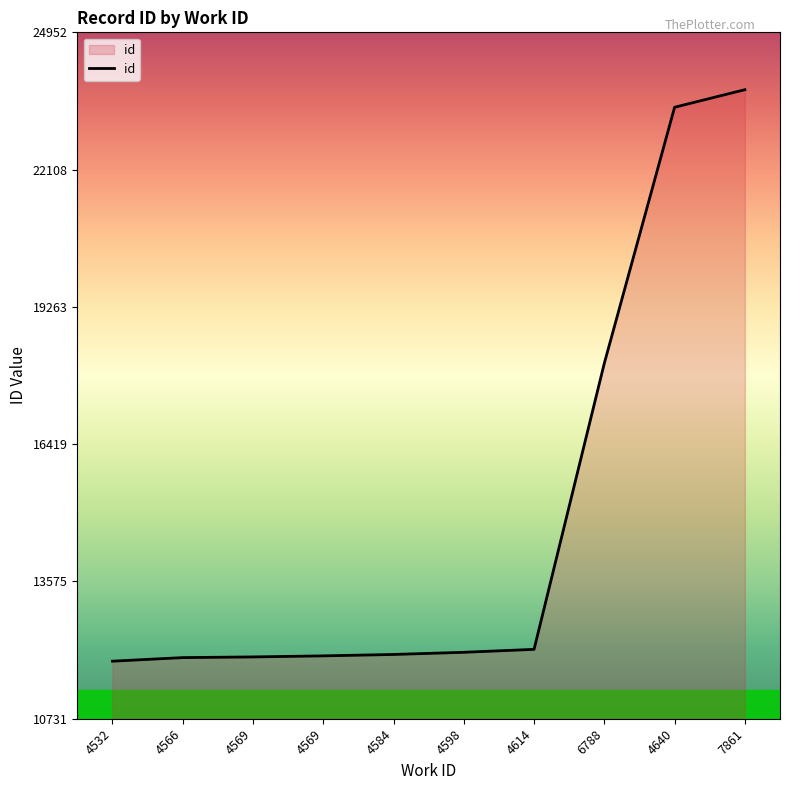

Does the chart have visible grid lines?

No